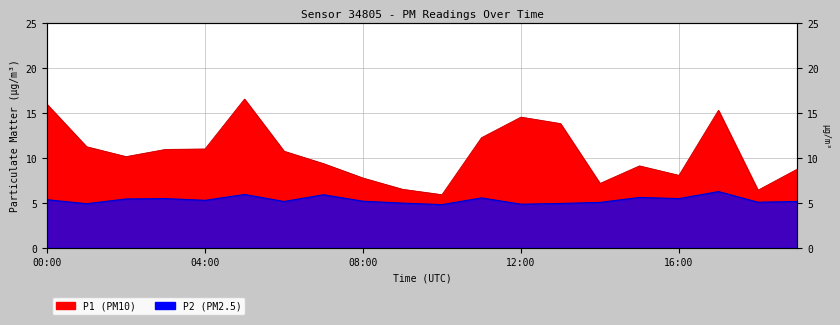

Reading left to right, list all the values displayed in this chart.

P1: 15.9	11.2	10.1	10.9	11.0	16.5	10.7	9.3	7.8	6.5	5.9	12.2	14.5	13.8	7.2	9.1	8.1	15.3	6.4	8.8
P2: 5.3	4.9	5.4	5.5	5.3	5.9	5.2	5.9	5.2	5.0	4.8	5.5	4.8	4.9	5.0	5.6	5.5	6.2	5.1	5.2